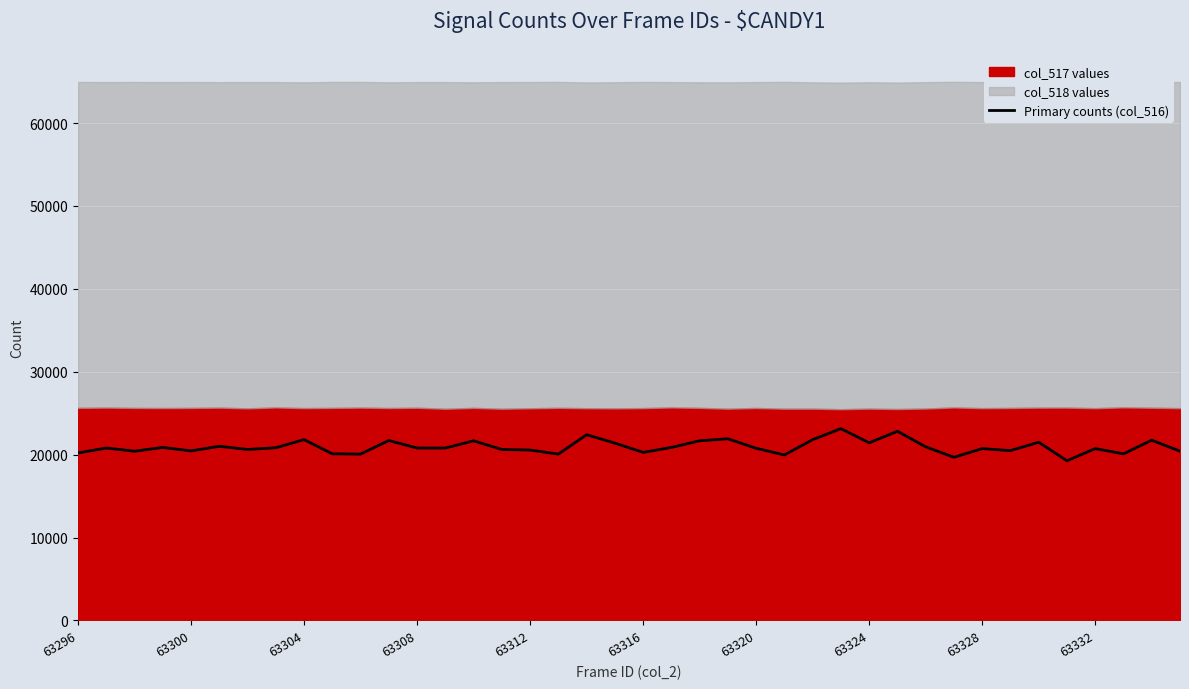

True or false: there are more than 2 points higher than both neighbors.

True